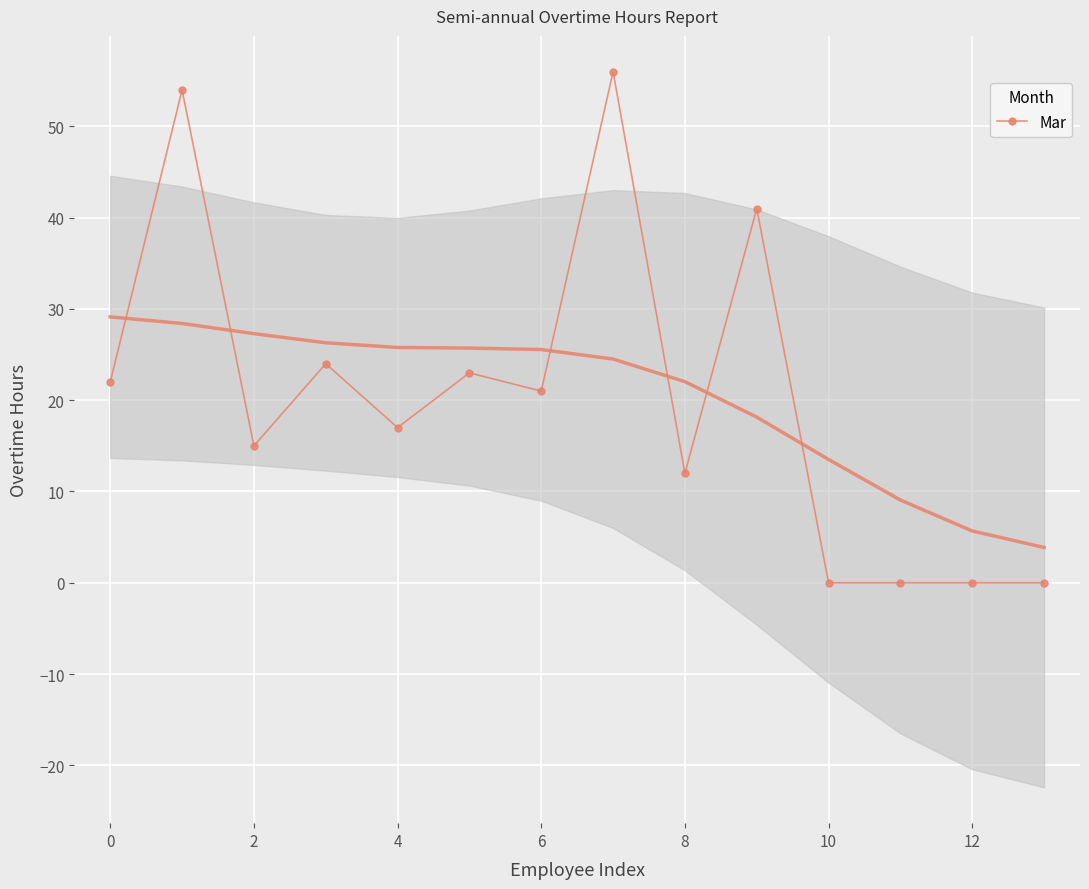

The Mar series shows 15 at 2. True or false?

True